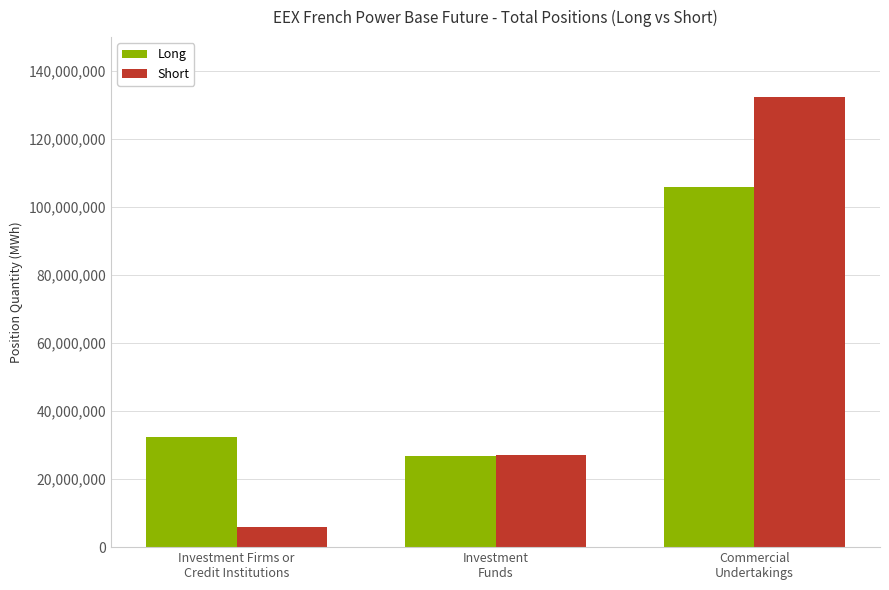

Reading left to right, what are all the values shown in this chart?

Long: 32403144	26717178	105816010
Short: 5801221	26969033	132300241